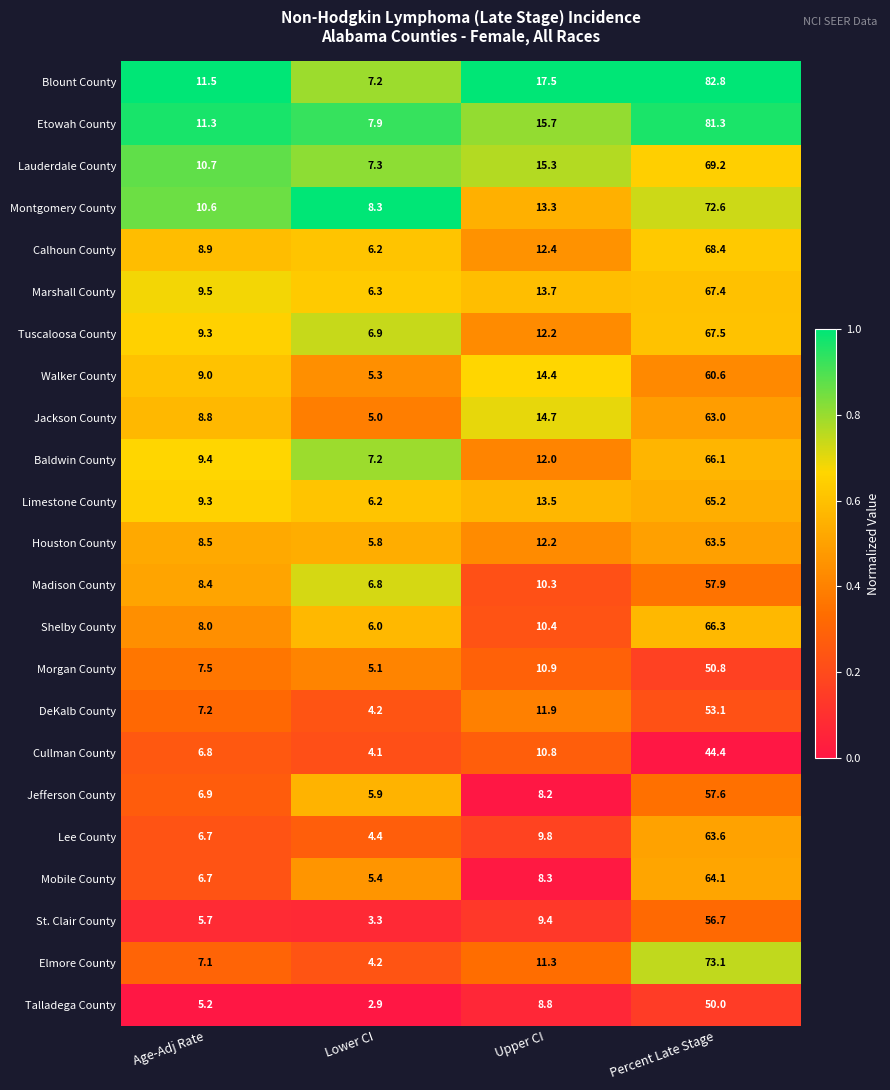

What is the spread (max minus min) of values at Percent Late Stage?

38.4